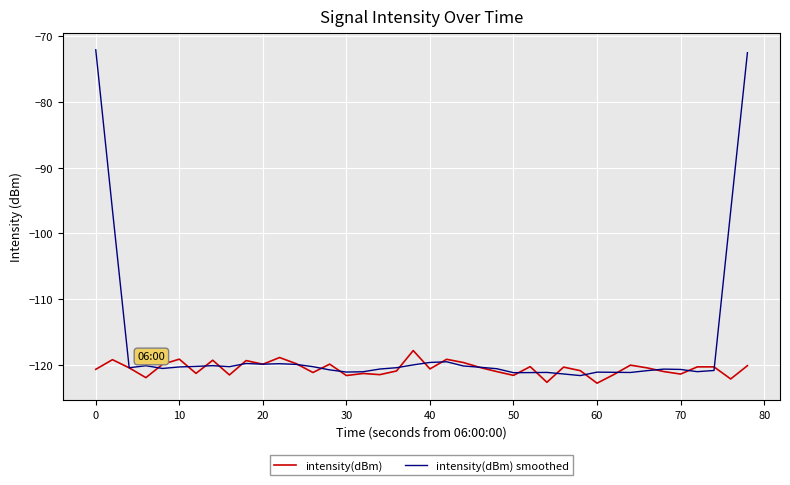

What is the minimum value for intensity(dBm) smoothed?

-121.6